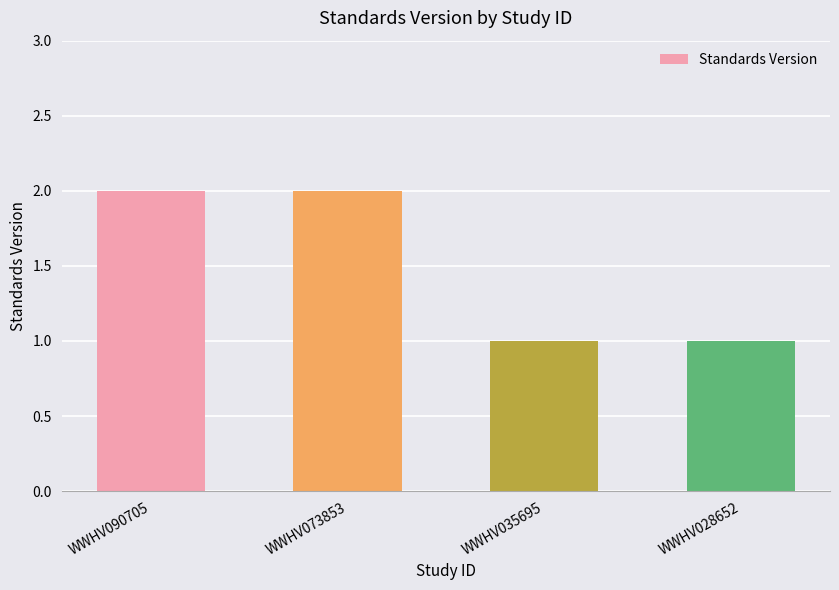

The value at WWHV090705 is 2. True or false?

True